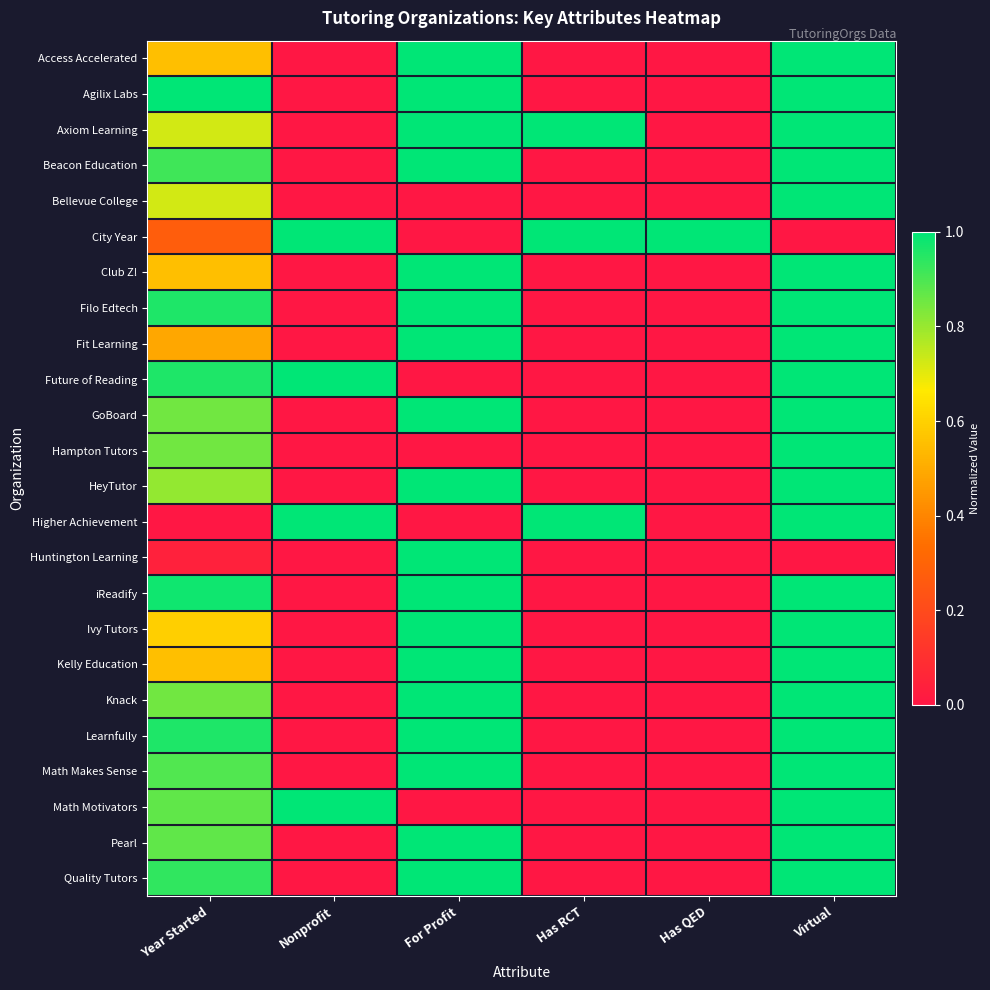

What is the difference between the highest and lowest values at Year Started?

1.0